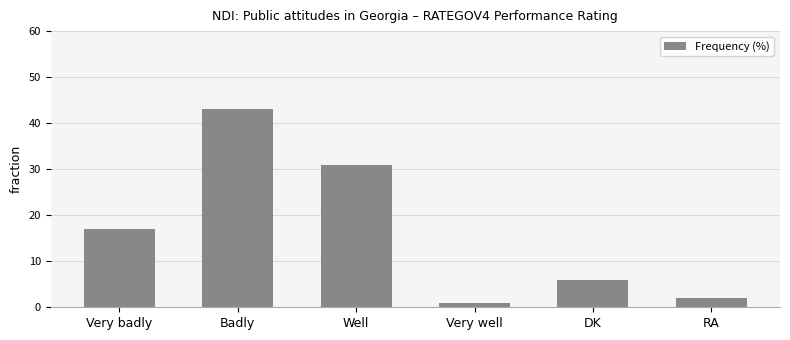

Which category has the lowest value across all series?

Very well